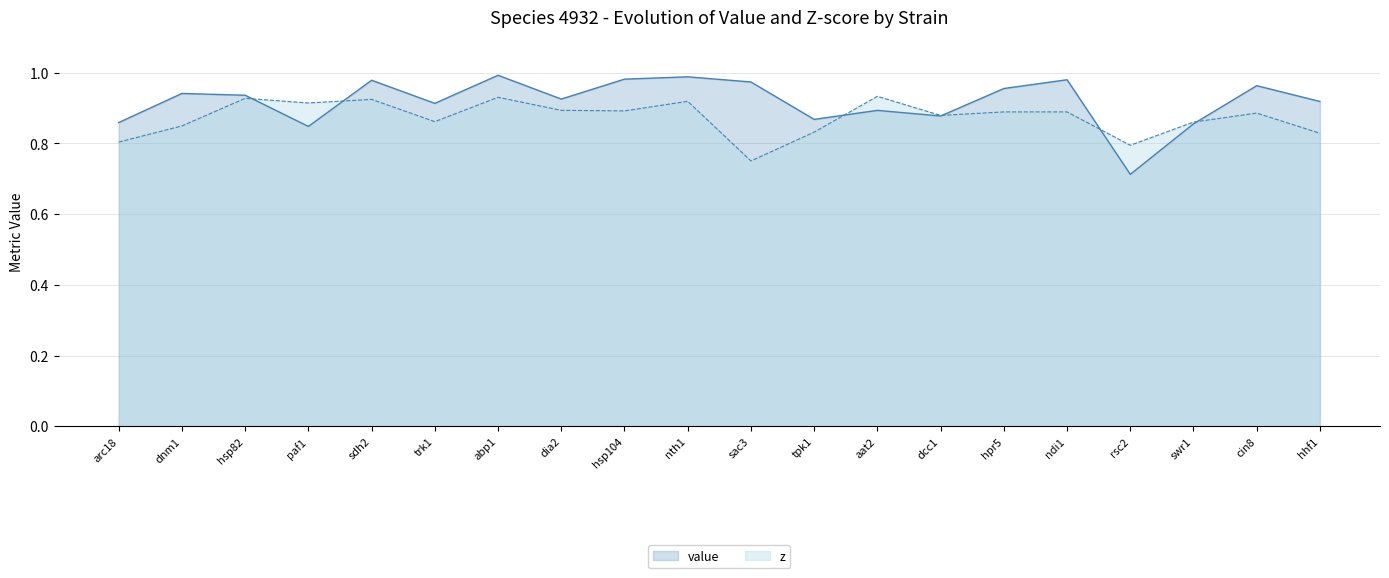

How many z values are between 0 and 1?

20